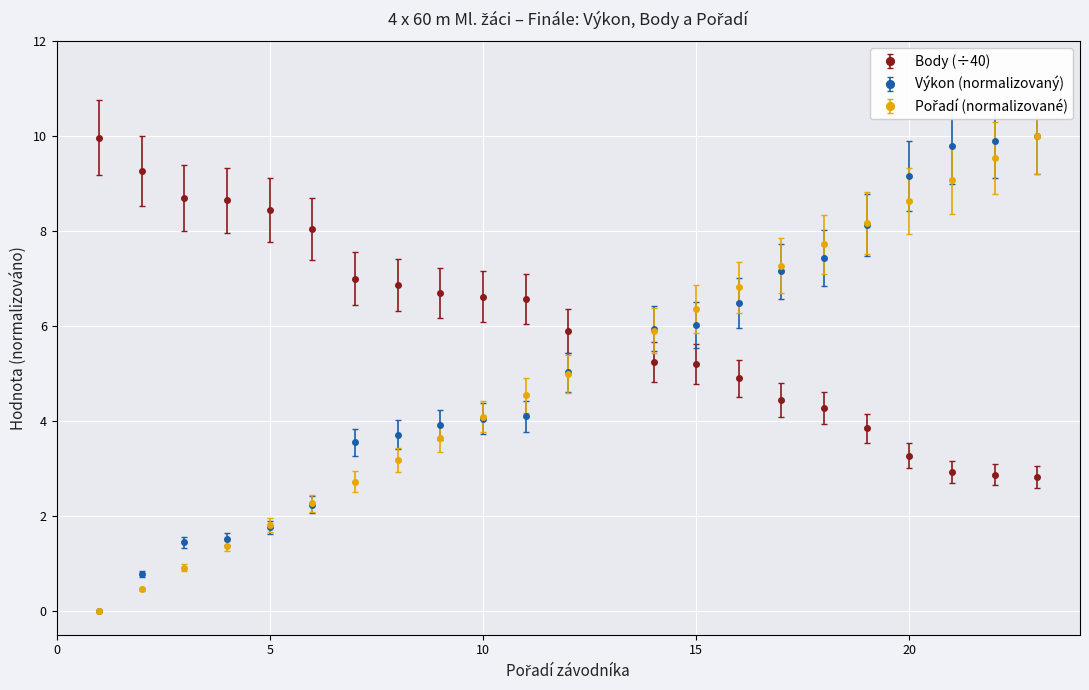

What is the maximum value for Body (÷40)?

10.0